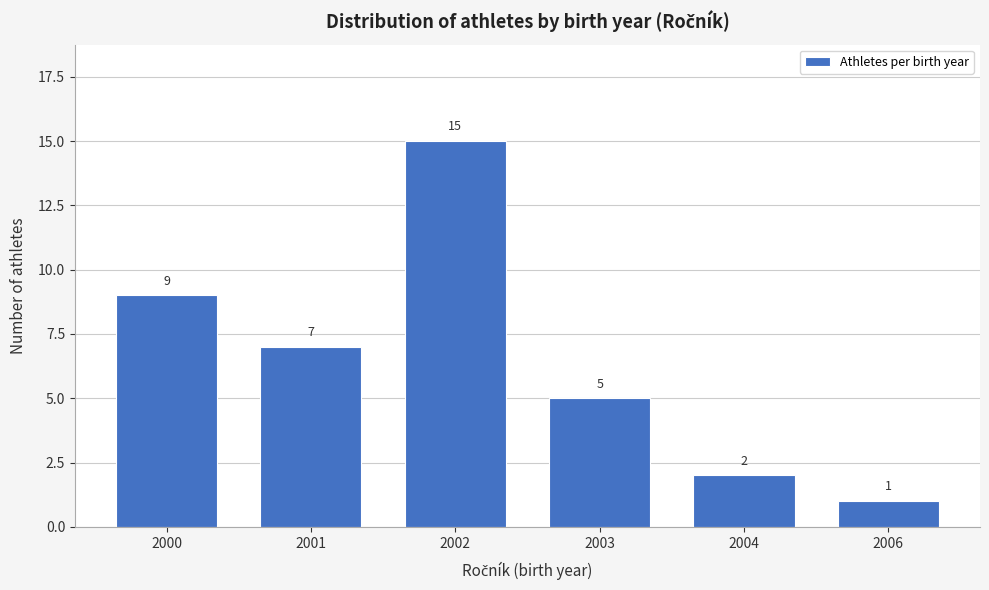

Reading left to right, list all the values displayed in this chart.

9	7	15	5	2	1